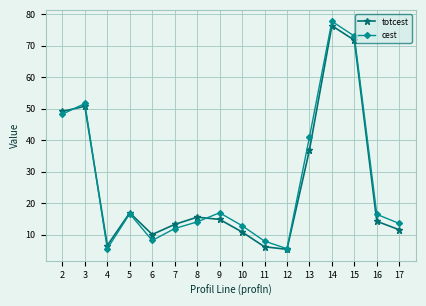

What is the highest value of the cest series?

77.8